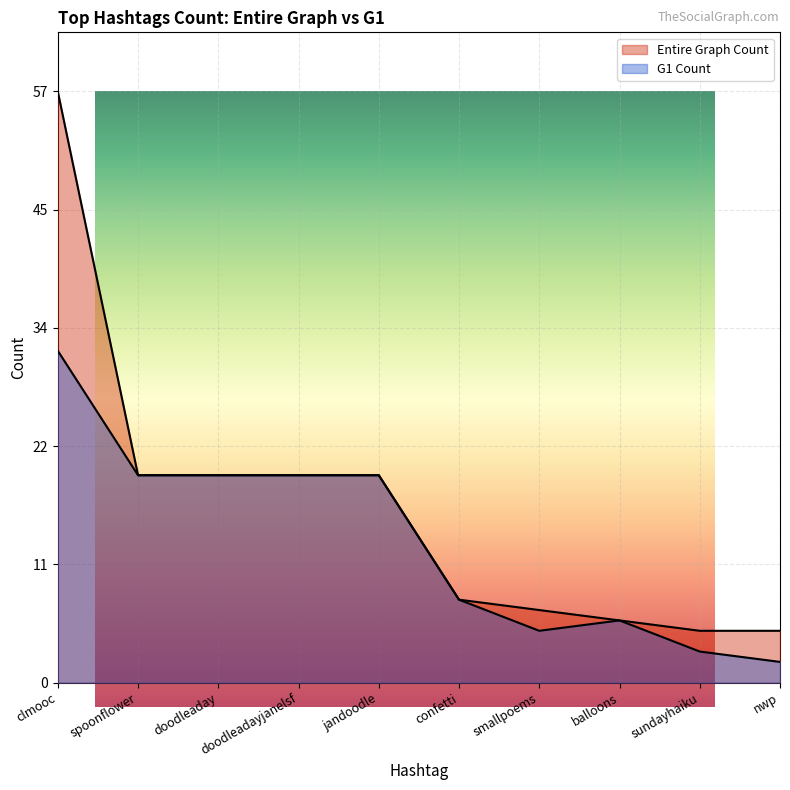

What is the difference between the Entire Graph Count values at sundayhaiku and clmooc?

52